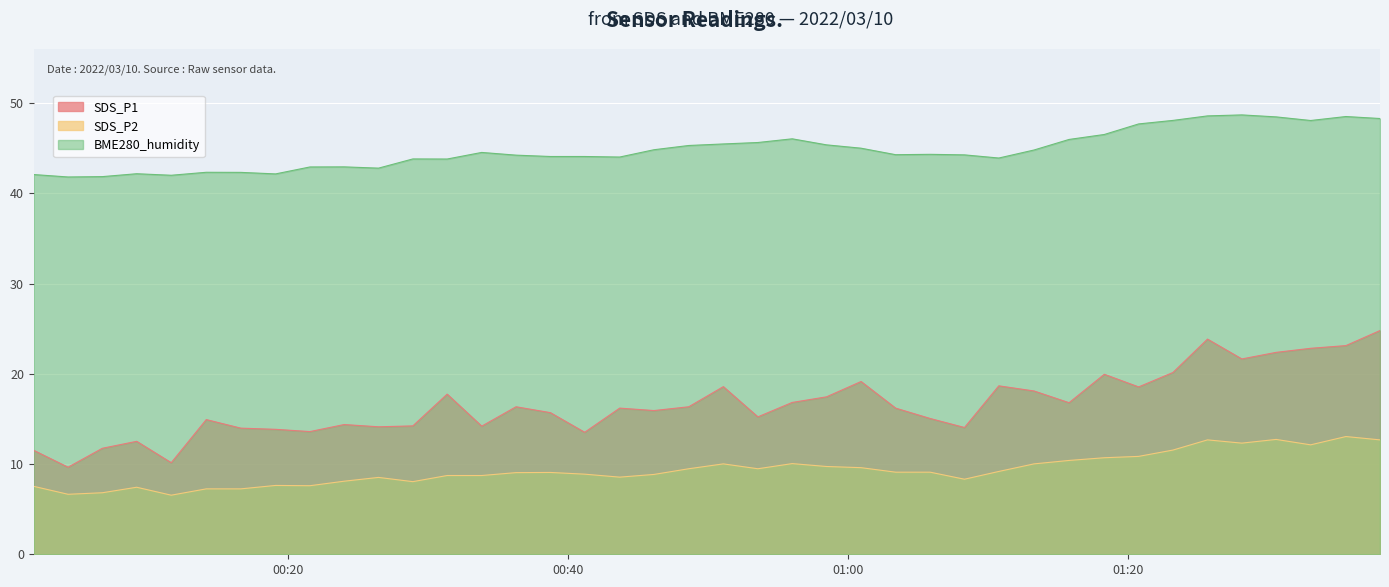

What is the label of the 16th point from the left?

2022/03/10 00:38:44